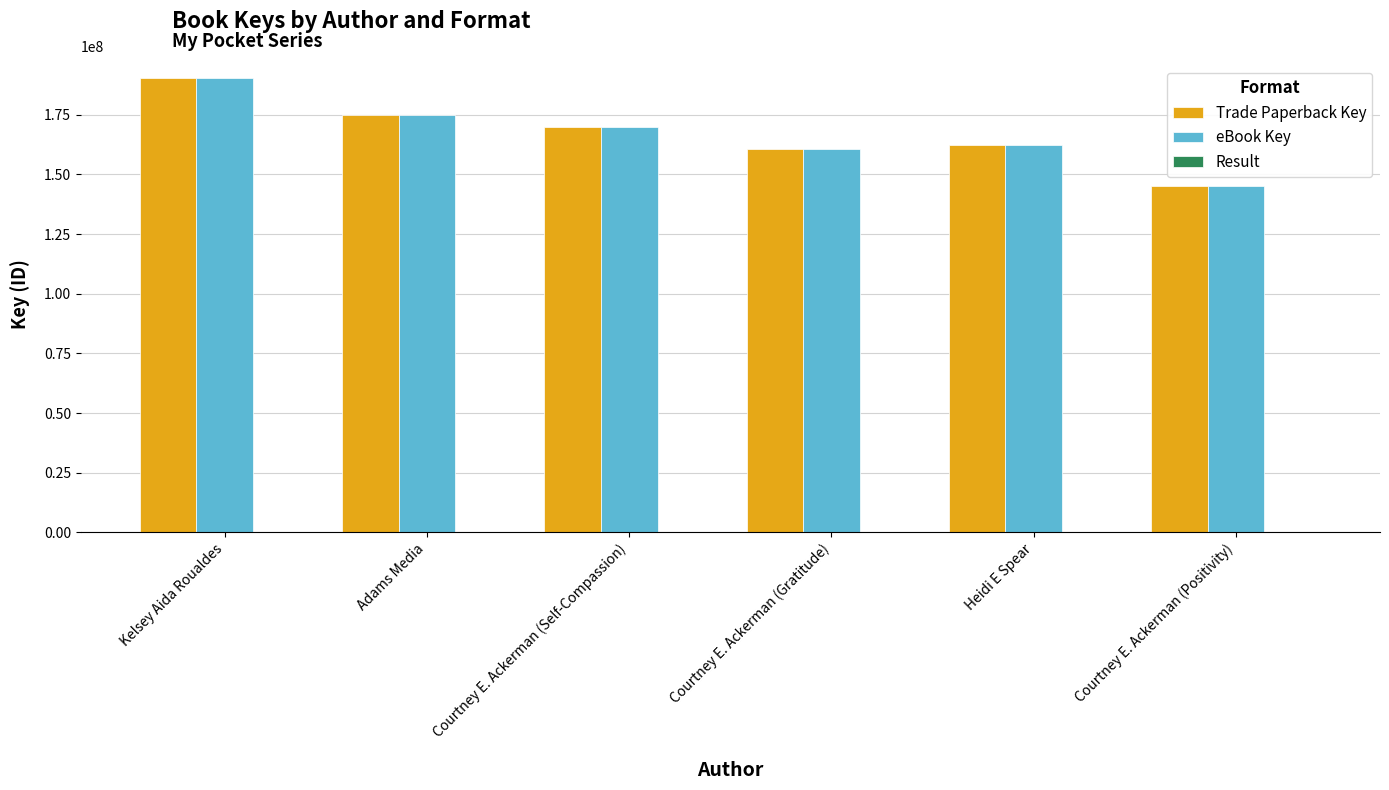

Are the bars horizontal?

No